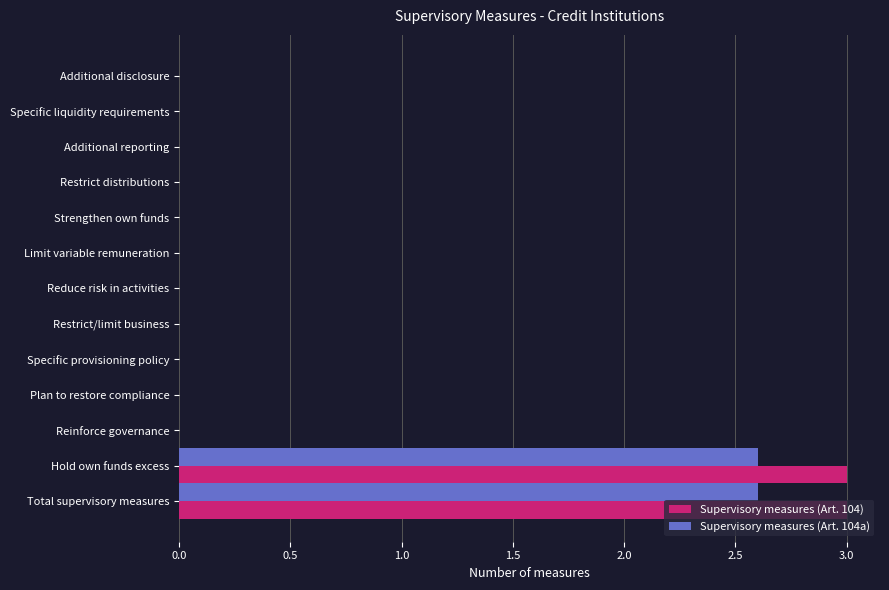

Which series changed the most between Total supervisory measures and Additional disclosure?

Supervisory measures (Art. 104)